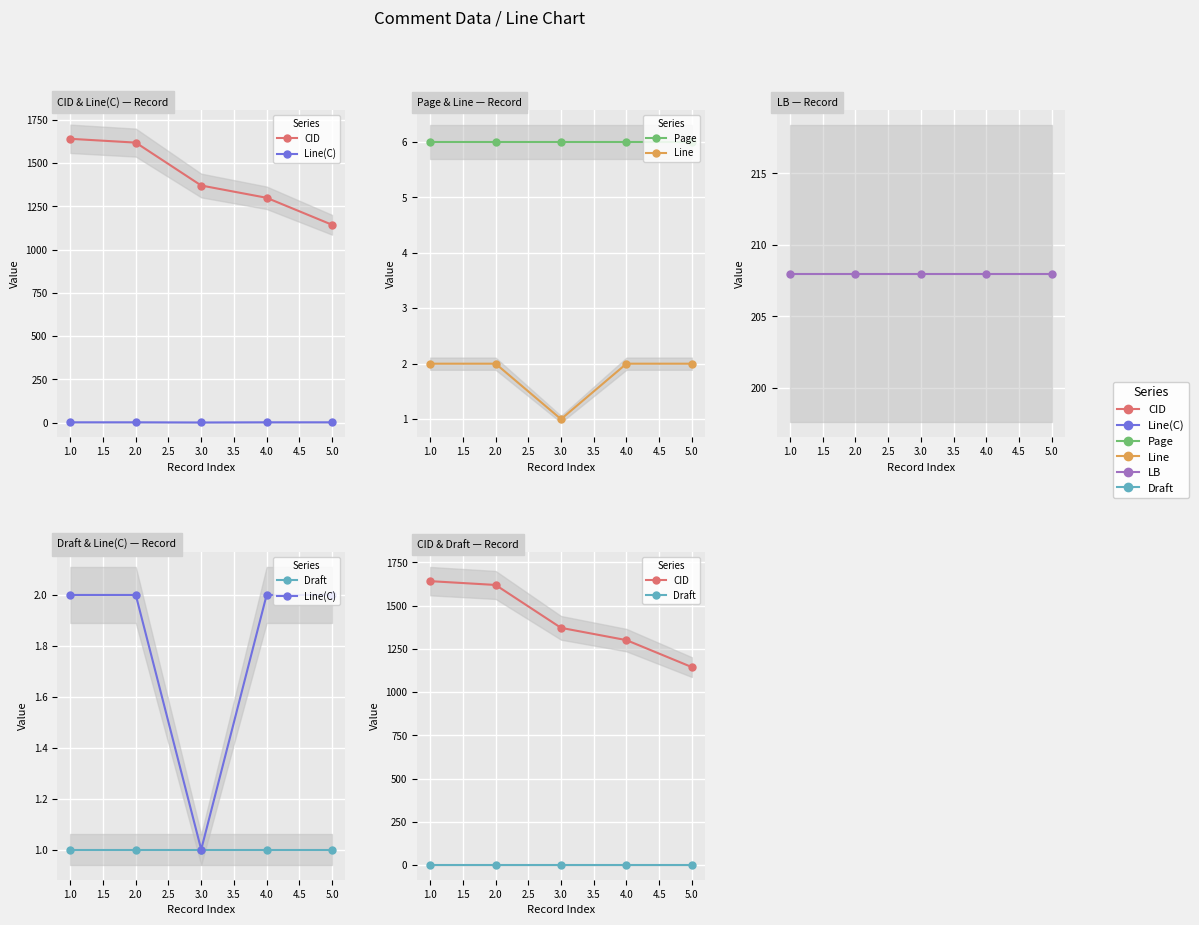

Which series has the largest range (max minus min)?

CID